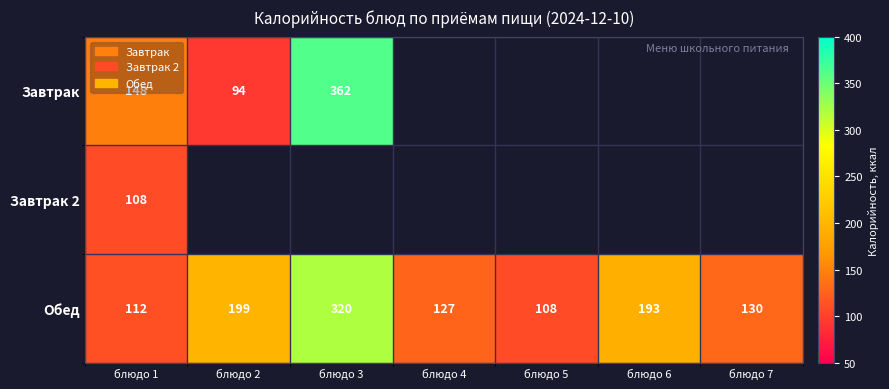

At which category does the chart reach its peak across all series?

блюдо 3